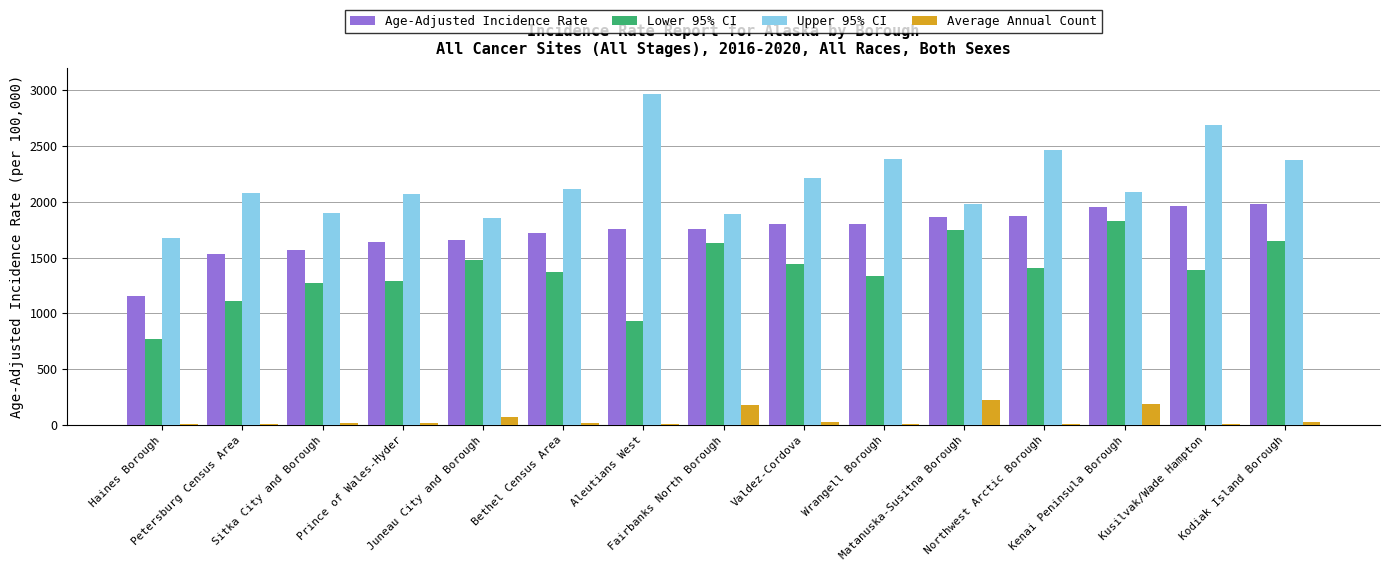

What is the sum of all Lower 95% CI values?

20643.0